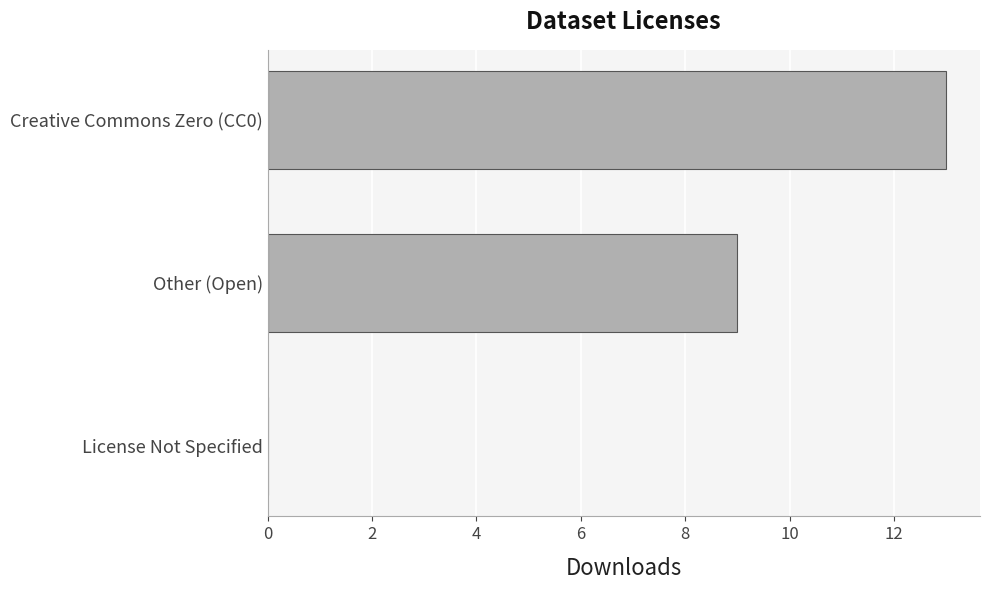

Where is the data nearest to the value 6?

Other (Open)